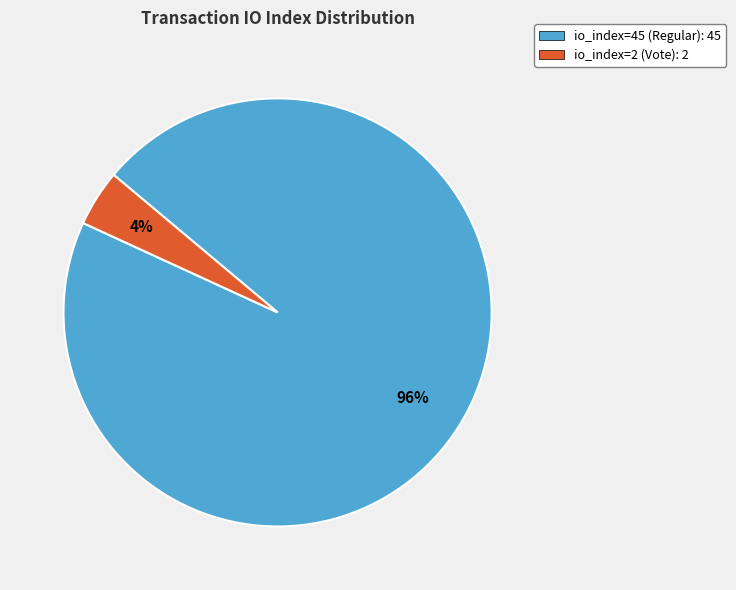

What is the majority slice?

io_index=45 (Regular)